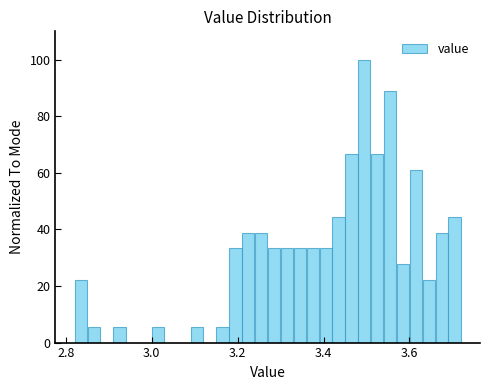

Around what value on the x-axis is the tallest bar? Give the approximate position of its centre, as read against the axis.

3.50